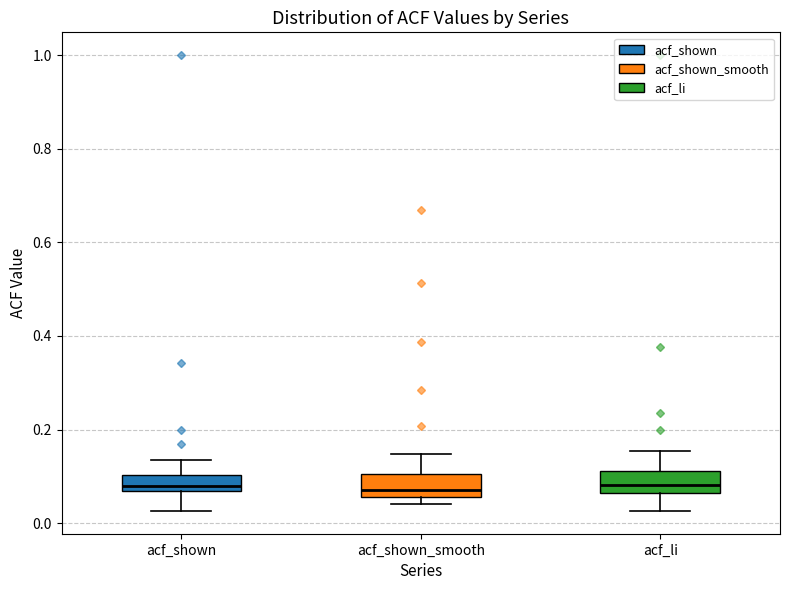

Reading left to right, read every box against the y-axis: the position of its median line, the range the box covers, and the ends of its whiskers. The values are not printed on the chart, so give them approximately, as read against the axis.

acf_shown: median 0.08, box 0.06 to 0.10, whiskers 0.02 to 0.14
acf_shown_smooth: median 0.08, box 0.06 to 0.10, whiskers 0.04 to 0.14
acf_li: median 0.08, box 0.06 to 0.12, whiskers 0.02 to 0.16